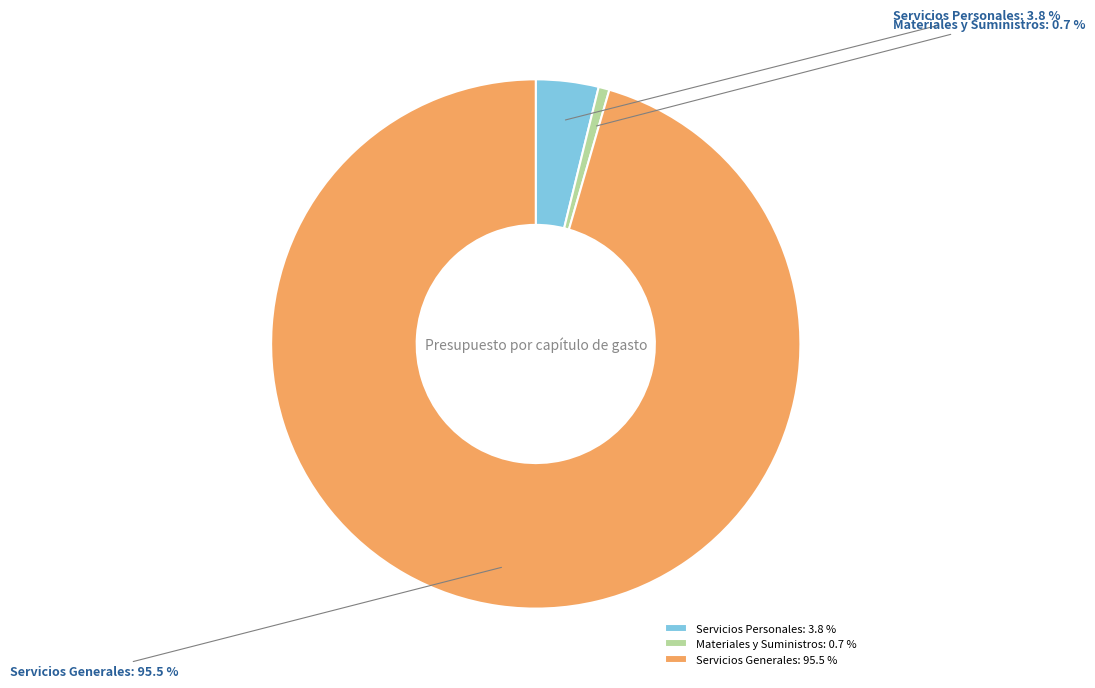

Which category has the smallest portion of the pie?

Materiales y Suministros